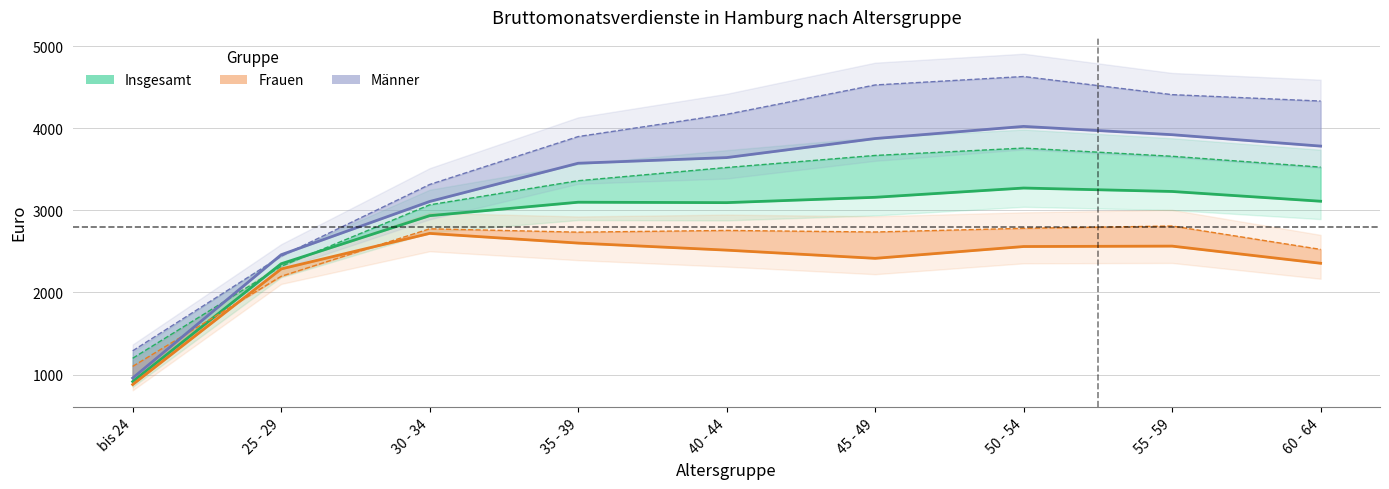

Is this an area chart (filled region under the line)?

No